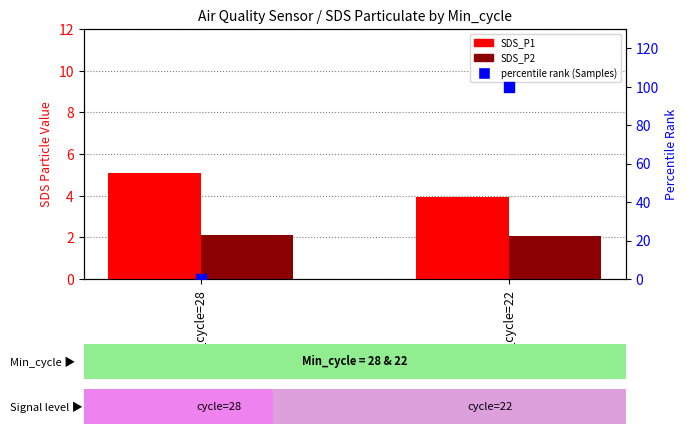

Which series contains the highest Y value?

percentile rank (Samples)